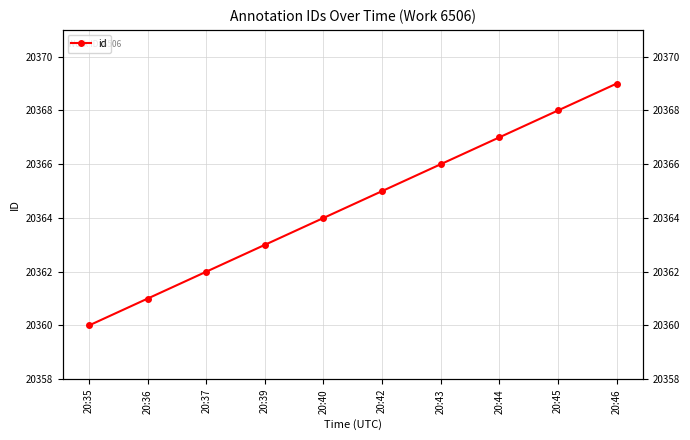

Reading left to right, transcribe all the data shown in this chart.

20360	20361	20362	20363	20364	20365	20366	20367	20368	20369